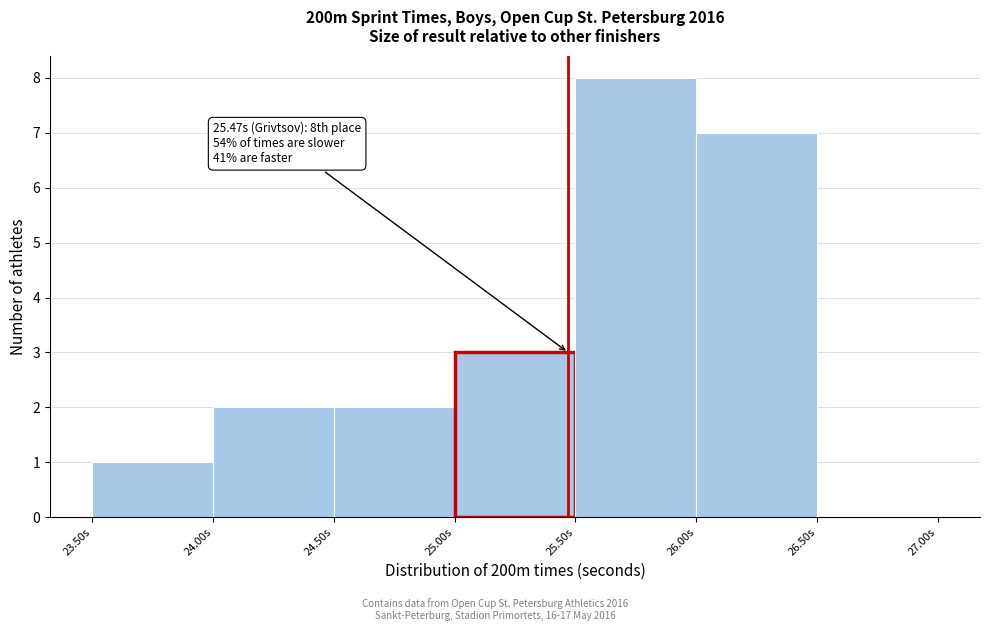

Which range on the x-axis has the tallest bar?

25.5 to 26.0